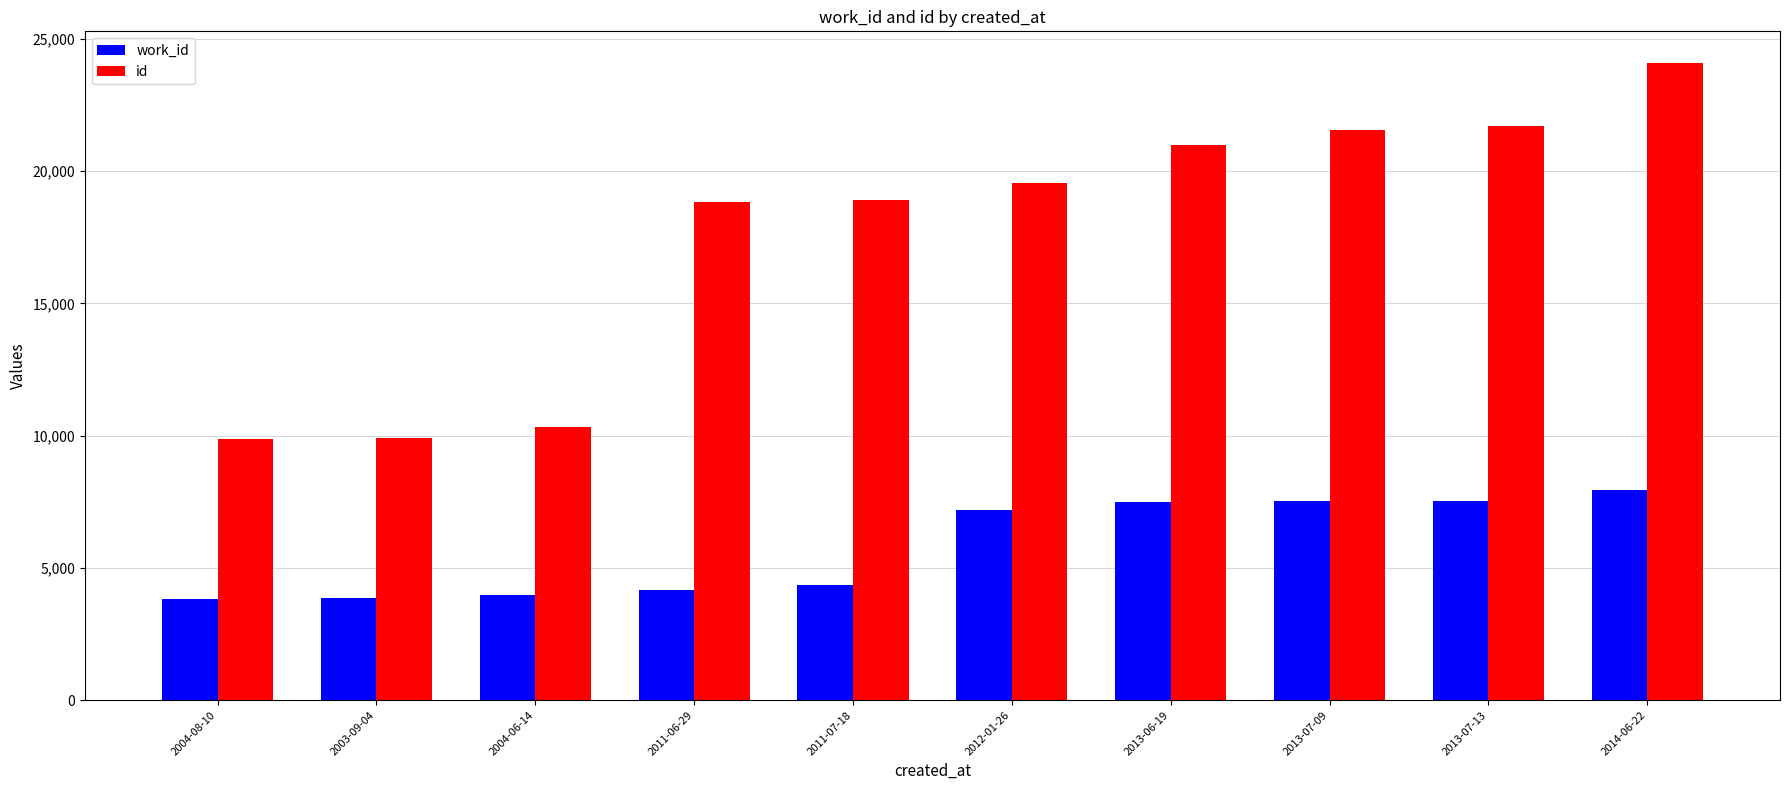

Where is work_id nearest to the value 5889?

2012-01-26